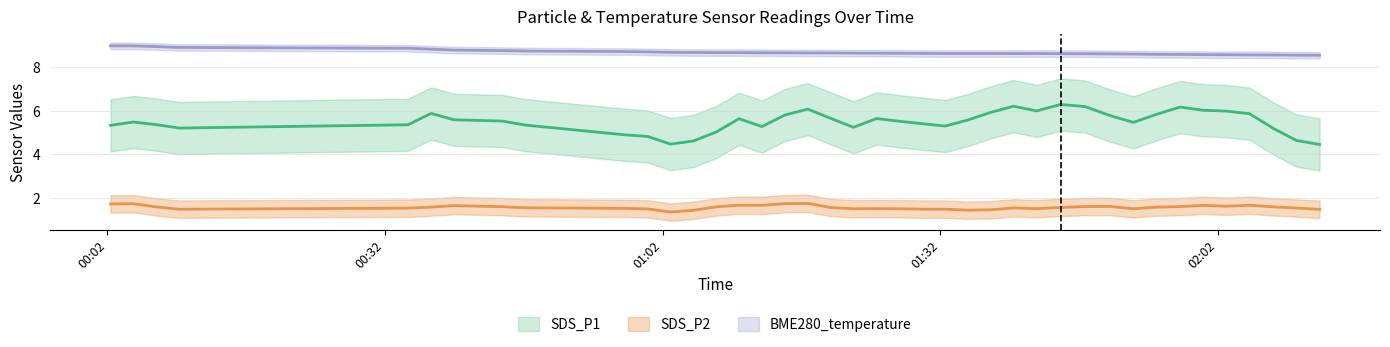

Rank the categories by SDS_P2 value from highest to lowest.

2022/12/30 01:12:43, 2022/12/30 00:02:20, 2022/12/30 01:15:12, 2022/12/30 01:44:59, 2022/12/30 02:05:24, 2022/12/30 00:47:10, 2022/12/30 00:44:41, 2022/12/30 01:55:24, 2022/12/30 02:00:22, 2022/12/30 01:42:25, 2022/12/30 00:39:26, 2022/12/30 01:27:34, 2022/12/30 00:36:58, 2022/12/30 01:05:19, 2022/12/30 01:22:37, 2022/12/30 01:52:51, 2022/12/30 02:02:53, 2022/12/30 01:30:02, 2022/12/30 02:10:29, 2022/12/30 01:10:15, 2022/12/30 01:17:41, 2022/12/30 01:02:51, 2022/12/30 00:07:16, 2022/12/30 01:34:59, 2022/12/30 02:08:00, 2022/12/30 01:20:10, 2022/12/30 01:50:17, 2022/12/30 00:09:45, 2022/12/30 01:32:31, 2022/12/30 00:04:48, 2022/12/30 00:34:29, 2022/12/30 01:39:55, 2022/12/30 01:00:23, 2022/12/30 01:57:54, 2022/12/30 01:47:38, 2022/12/30 02:12:58, 2022/12/30 01:25:06, 2022/12/30 01:37:27, 2022/12/30 00:57:55, 2022/12/30 01:07:47